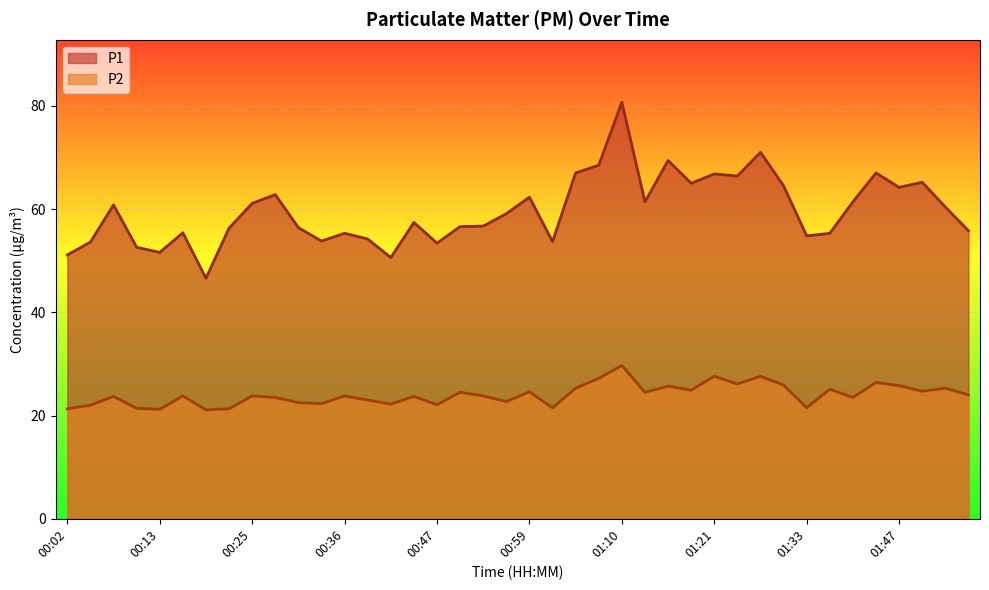

What is the difference between the second highest and second lowest values in the P1 series?

20.4